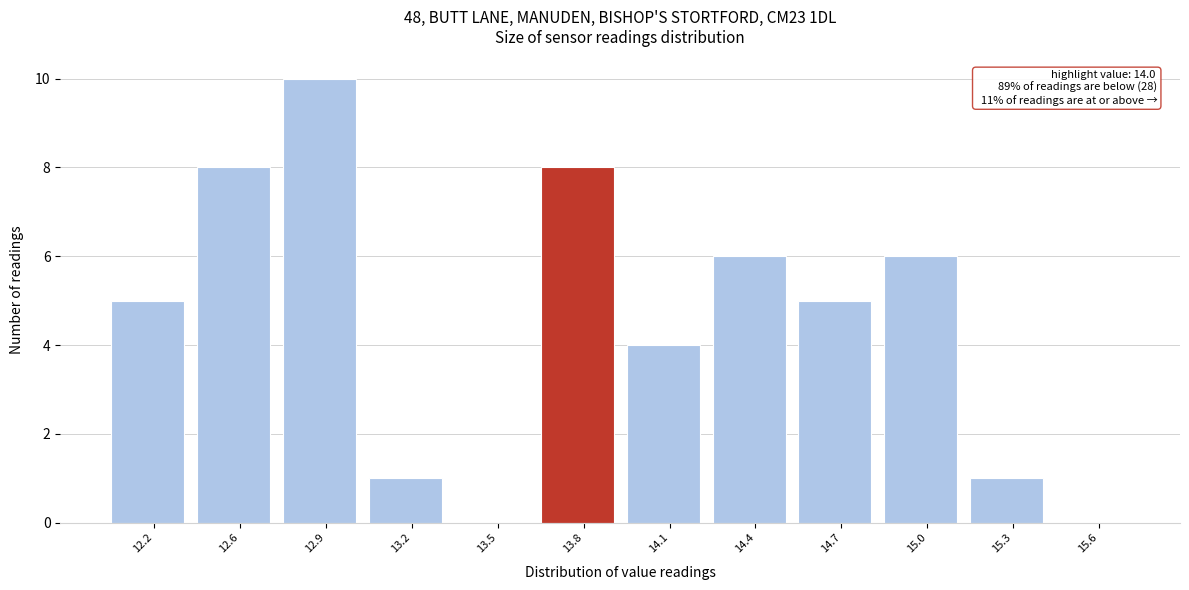

Reading left to right, what are all the values shown in this chart?

12.2=5	12.6=8	12.9=10	13.2=1	13.5=0	13.8=8	14.1=4	14.4=6	14.7=5	15.0=6	15.3=1	15.6=0